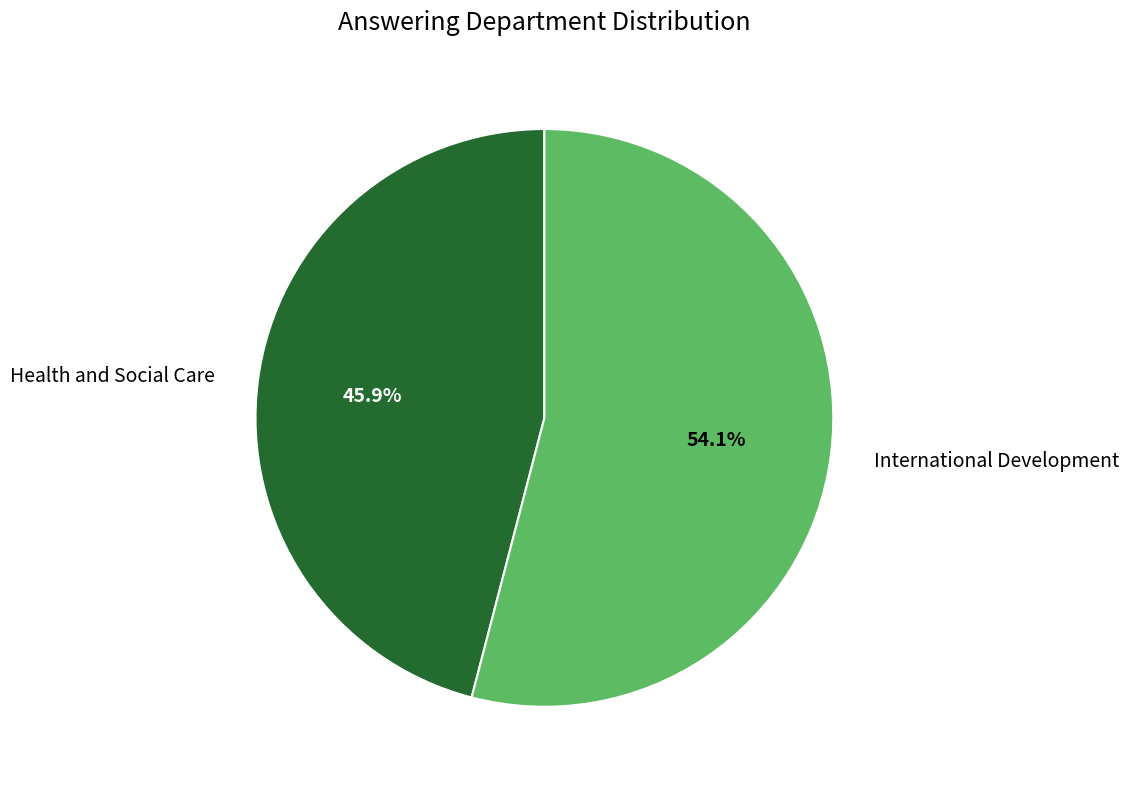

Which category has the smallest portion of the pie?

Health and Social Care